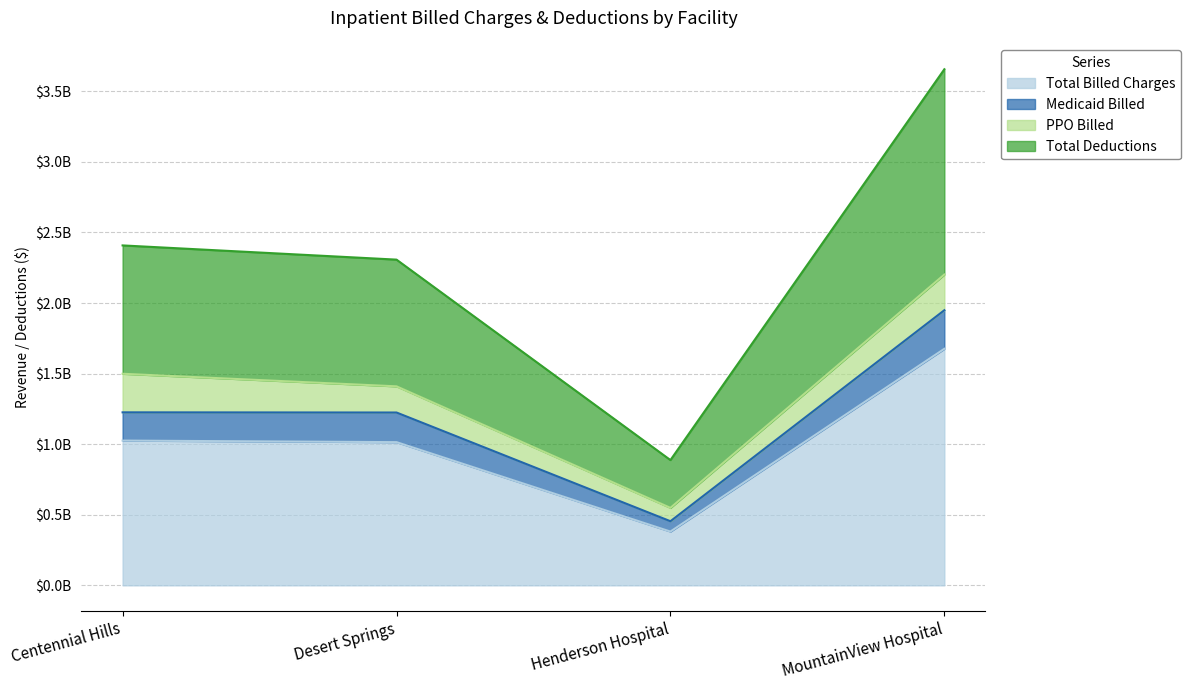

How many values in the Total Billed Charges series exceed 1025601115?

1